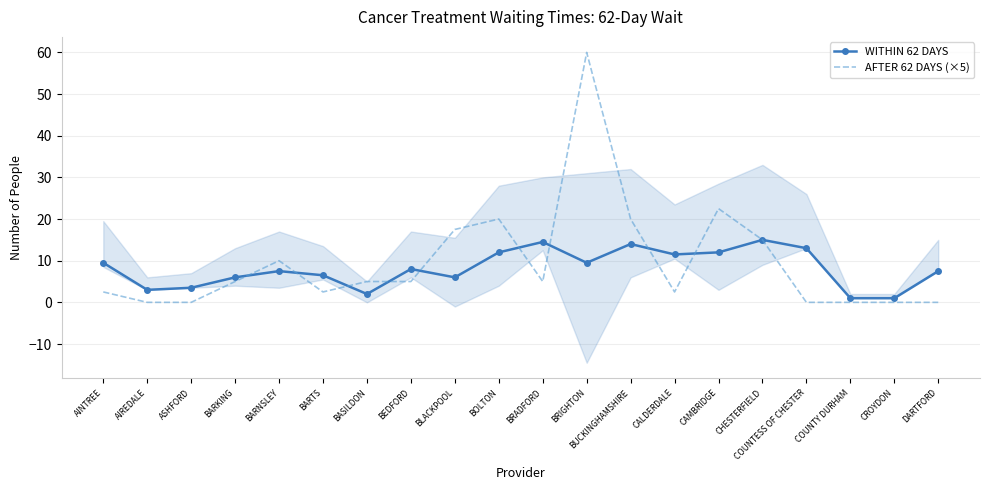

What is the difference between the second highest and minimum values in the WITHIN 62 DAYS series?

13.5